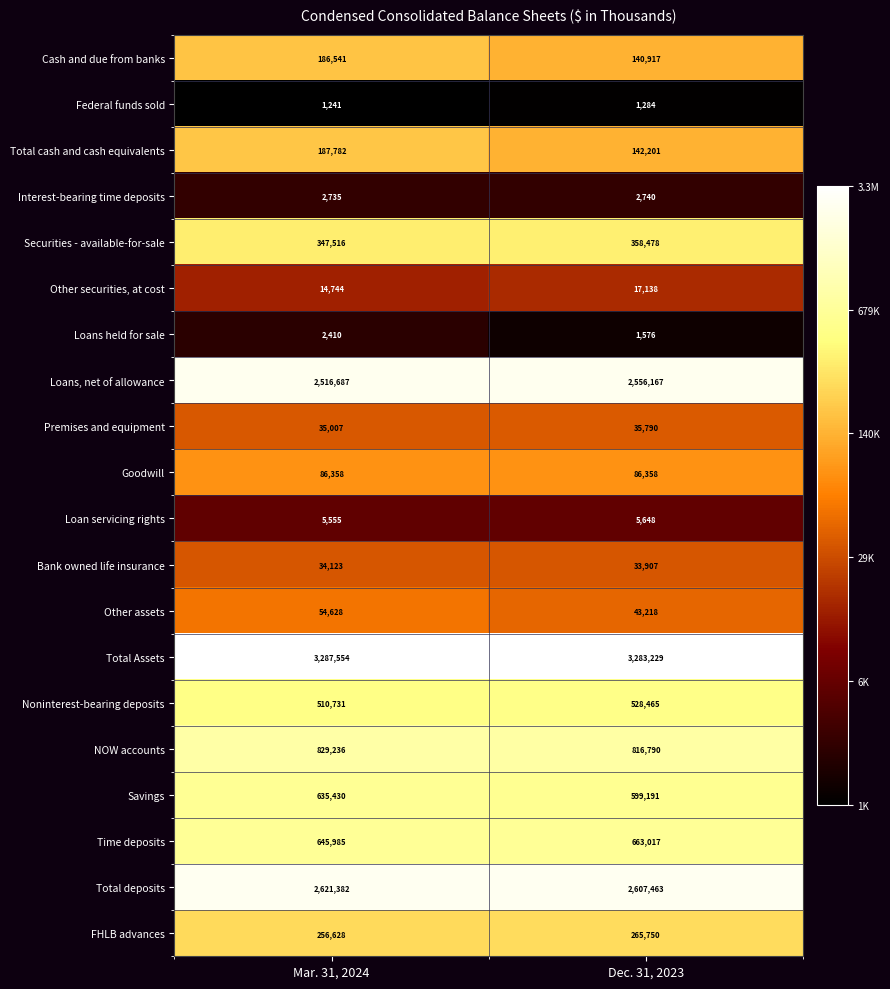

How many distinct data groups are displayed?

20